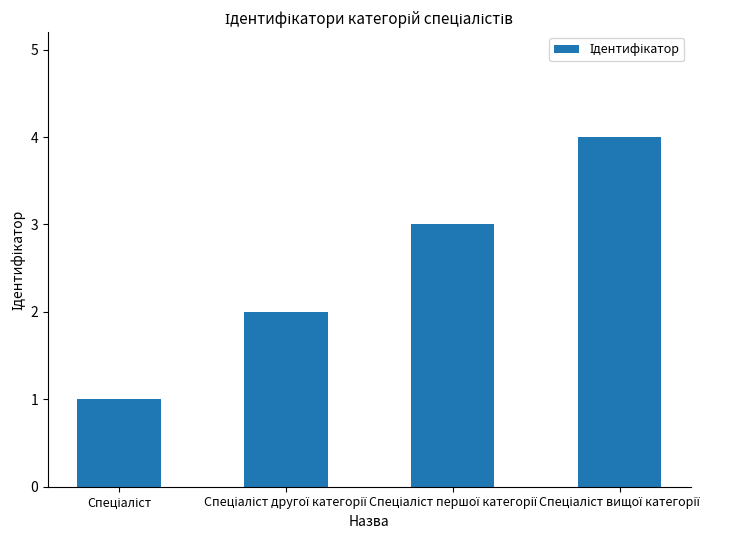

What is the greatest value displayed?

4